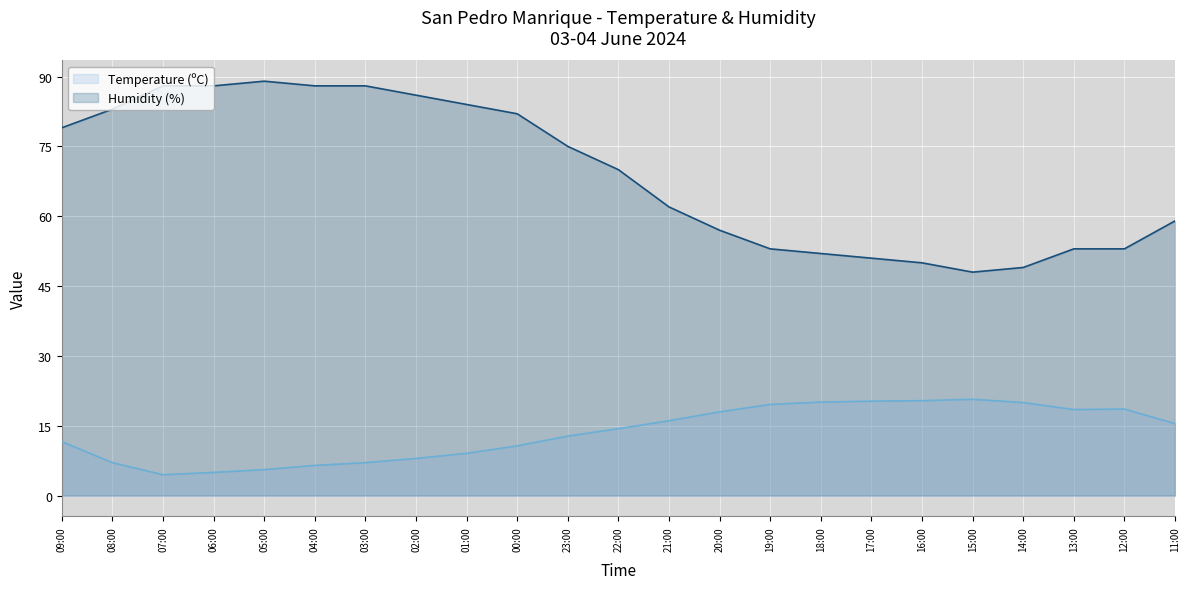

Is the value of Temperature (ºC) at 07:00 greater than the value of Humidity (%) at 08:00?

No